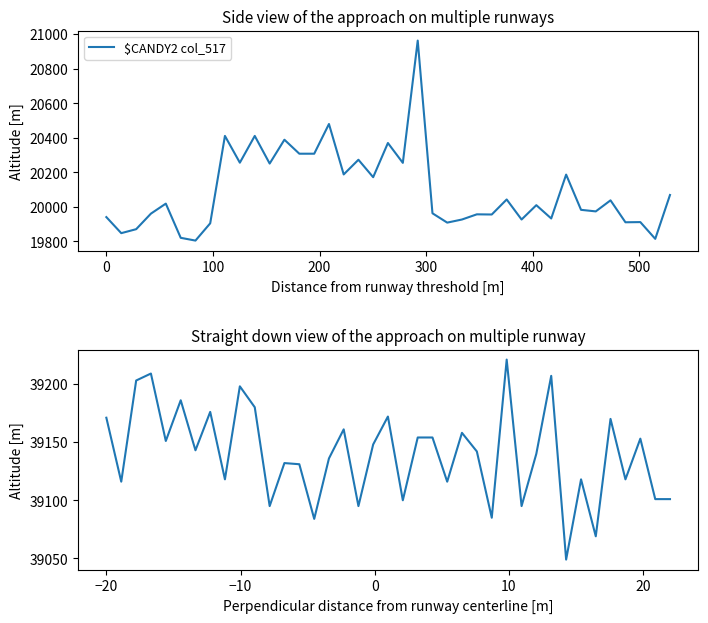

Reading right to left, extract all data points from this chart.

$CANDY2 col_517: 20069	19815	19912	19911	20038	19974	19983	20187	19933	20010	19927	20043	19956	19957	19927	19909	19963	20963	20255	20370	20172	20273	20188	20480	20308	20308	20389	20251	20411	20256	20411	19905	19805	19821	20019	19961	19871	19848	19941
$CANDY2 col_518: 39101	39101	39153	39118	39170	39069	39118	39049	39207	39140	39095	39221	39085	39142	39158	39116	39154	39154	39100	39172	39148	39095	39161	39136	39084	39131	39132	39095	39180	39198	39118	39176	39143	39186	39151	39209	39203	39116	39171